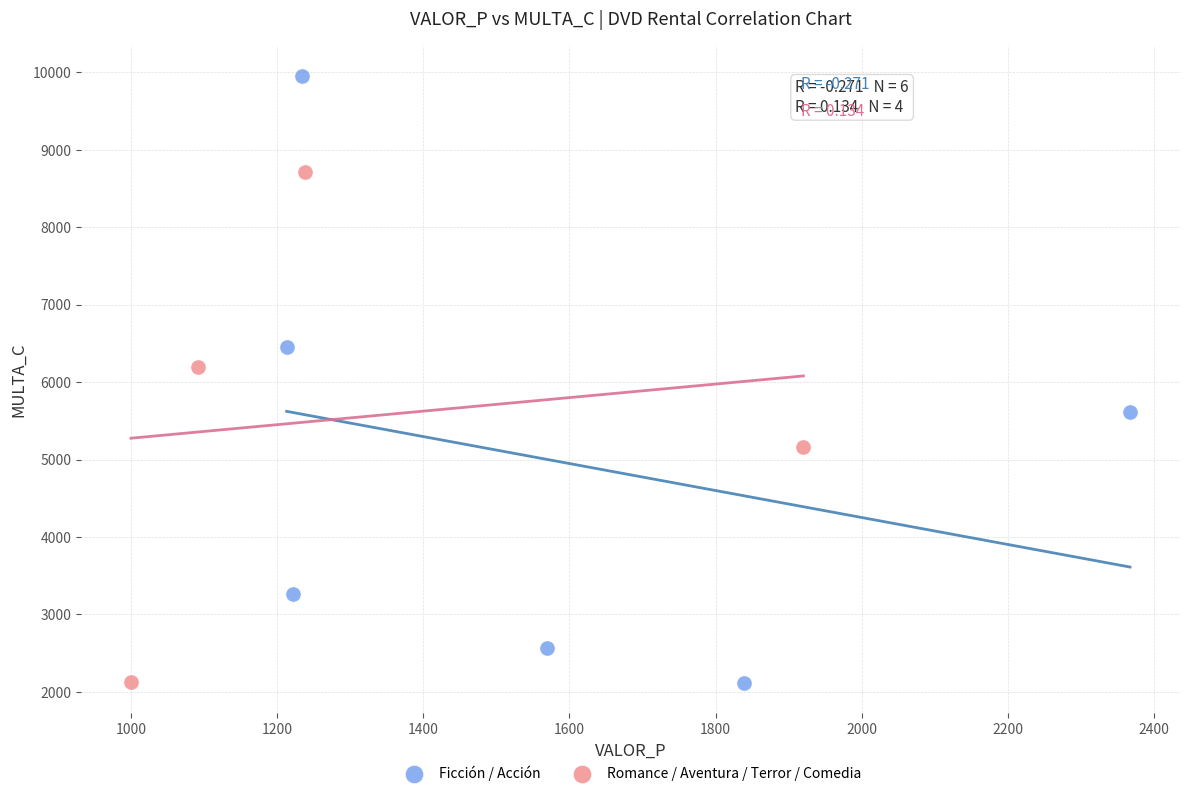

Which series contains the highest Y value?

Ficción / Acción